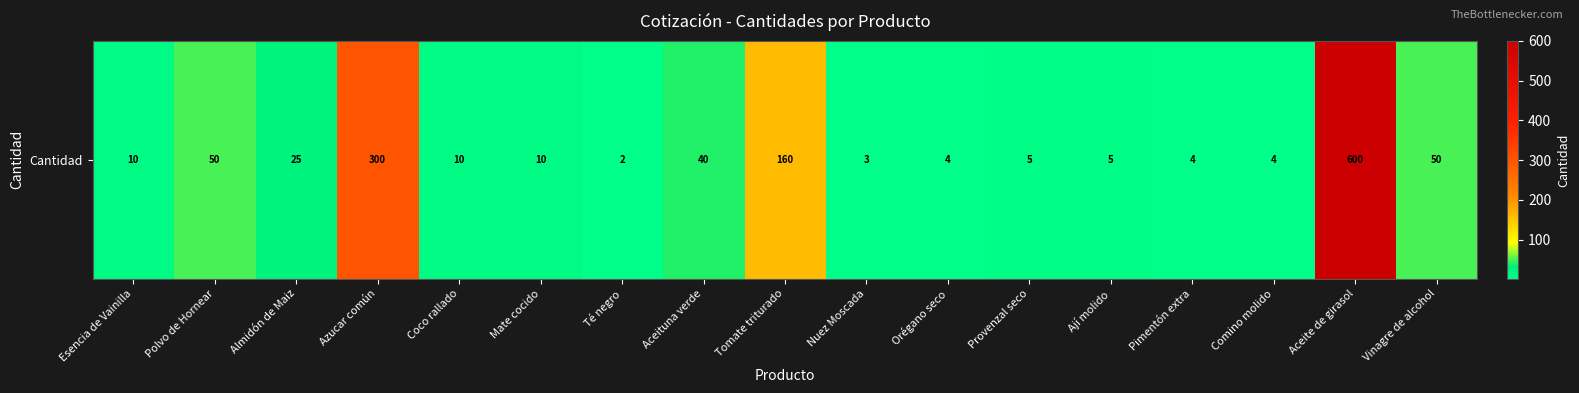

What is the change in value from Té negro to Tomate triturado?

+158